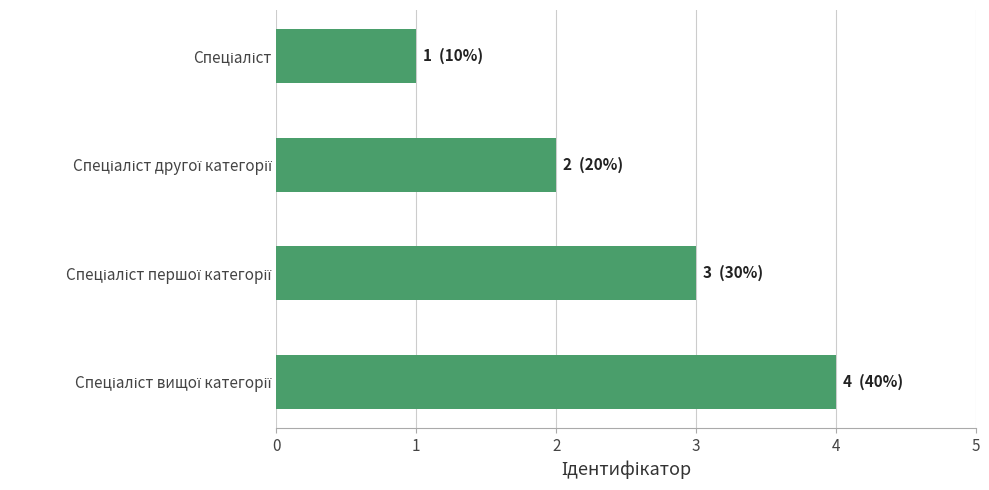

What is the greatest value displayed?

4